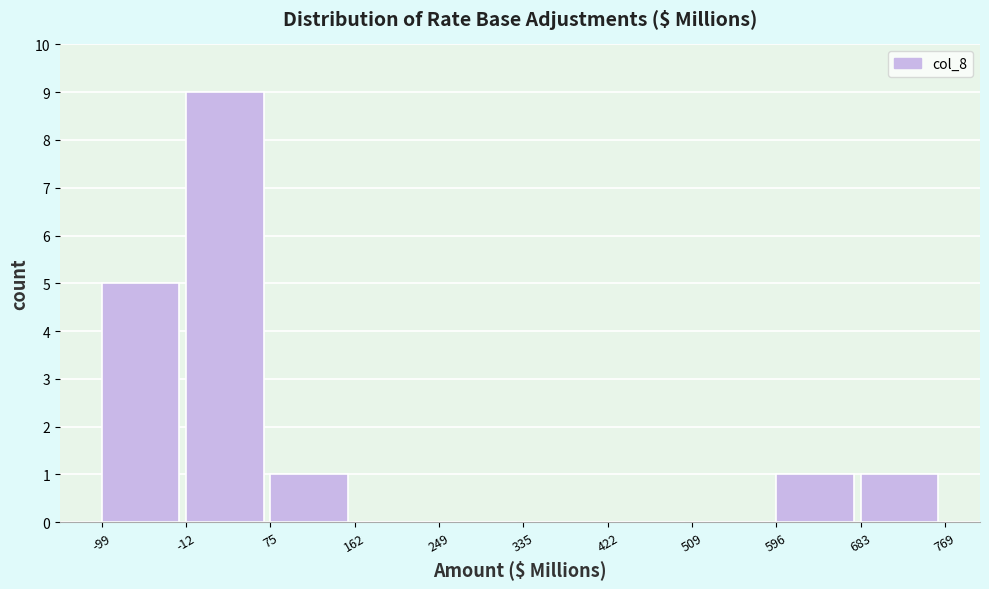

How tall is the bar that spans -12 to 75 on the x-axis? The values are not printed on the chart, so give them approximately, as read against the axis.

9